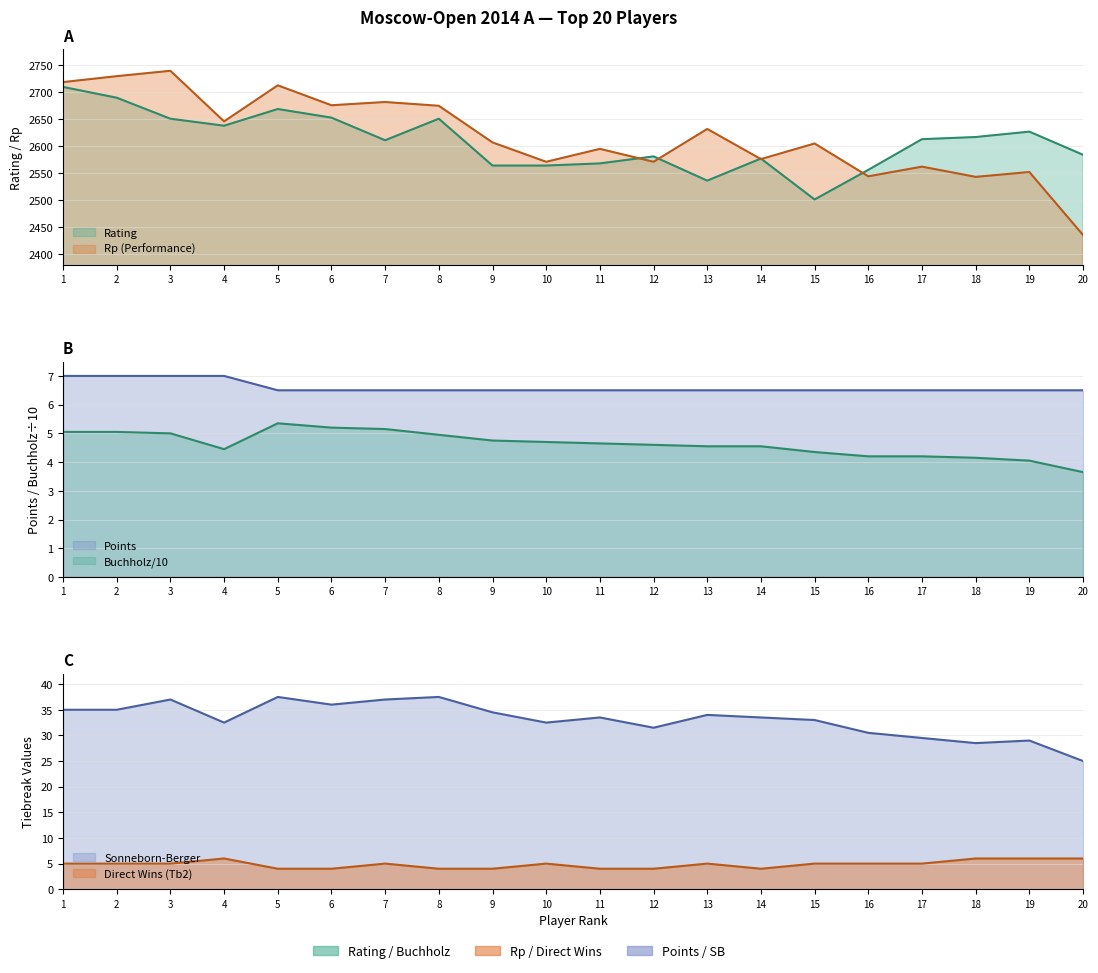

Which series has the widest spread of values?

Rp